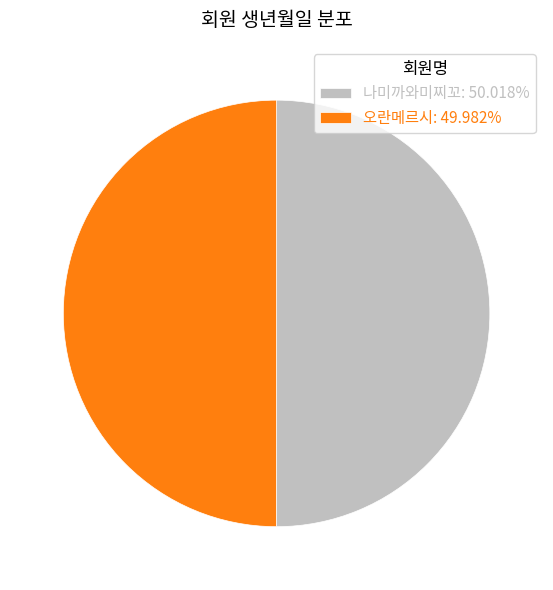

How many segments does this pie chart have?

2